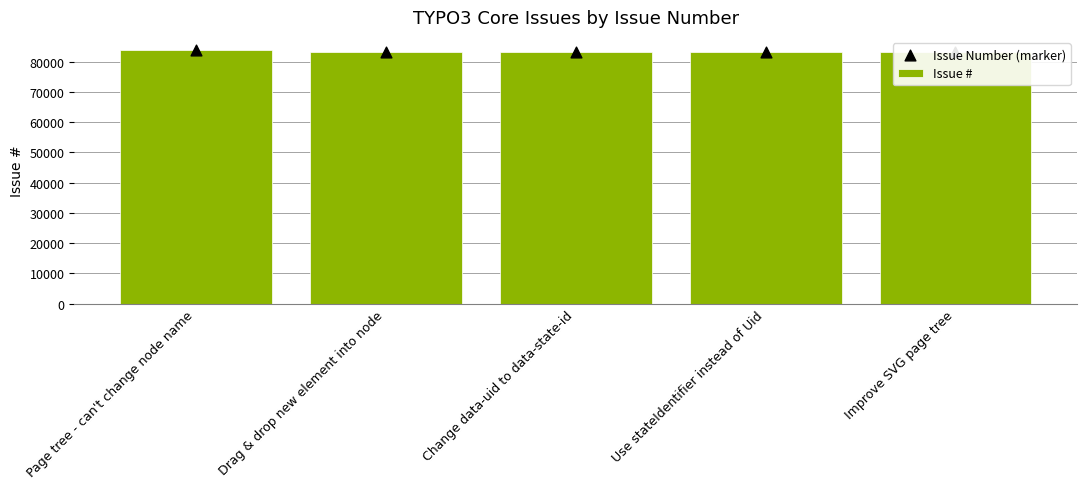

At which category is the sum across all series the highest?

Page tree - can't change node name